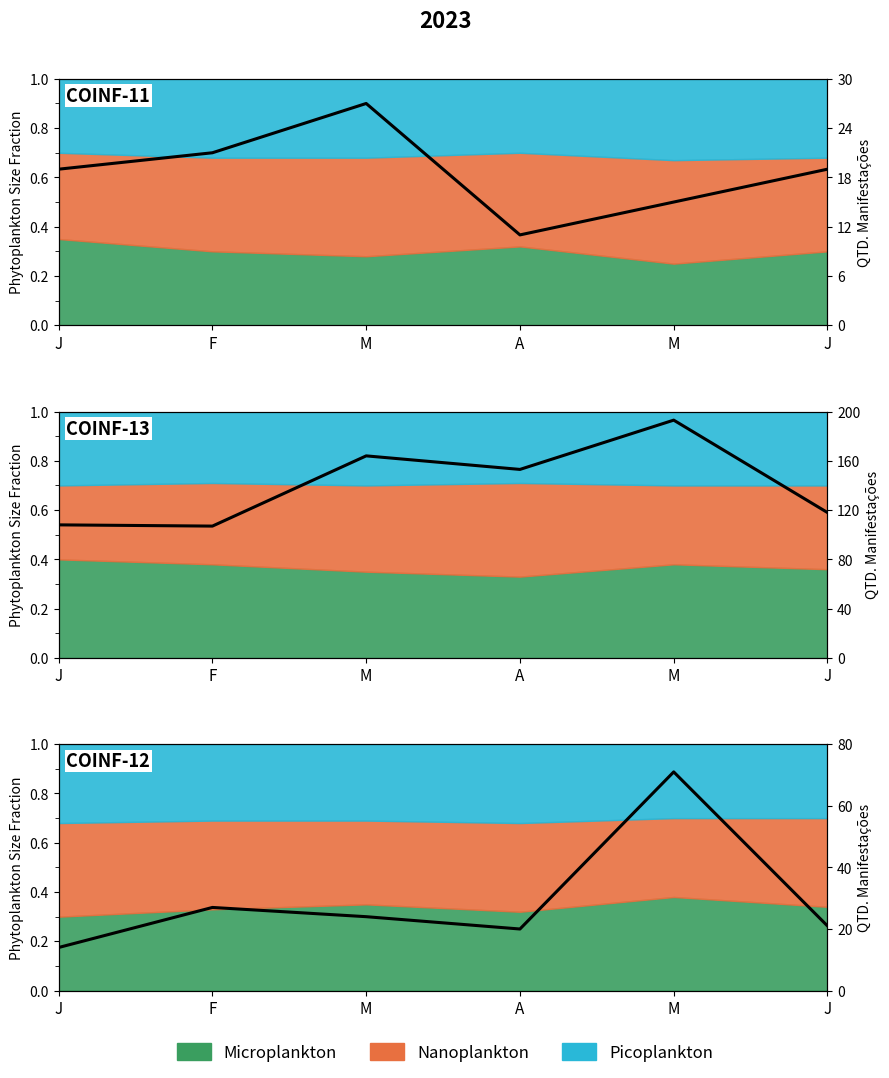

What is the ratio of the value at A to the value at F?

0.7